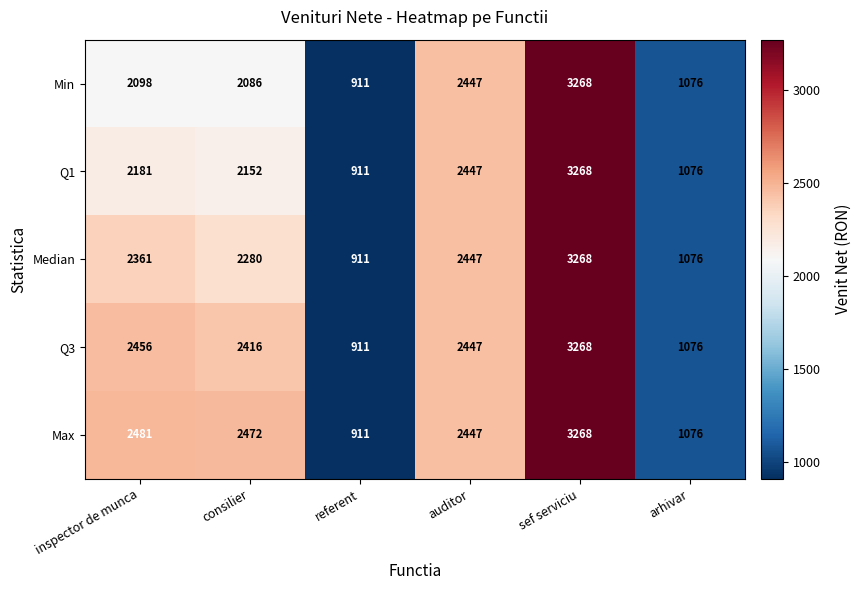

At which category does the chart reach its minimum across all series?

referent